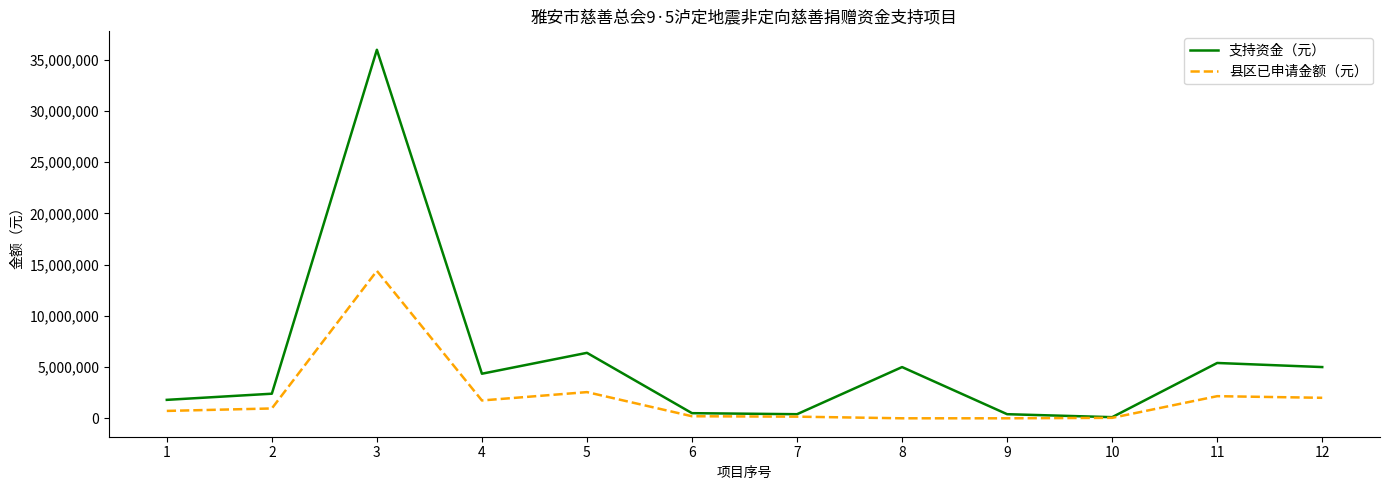

What is the average value of the 支持资金（元） series?

5643510.3